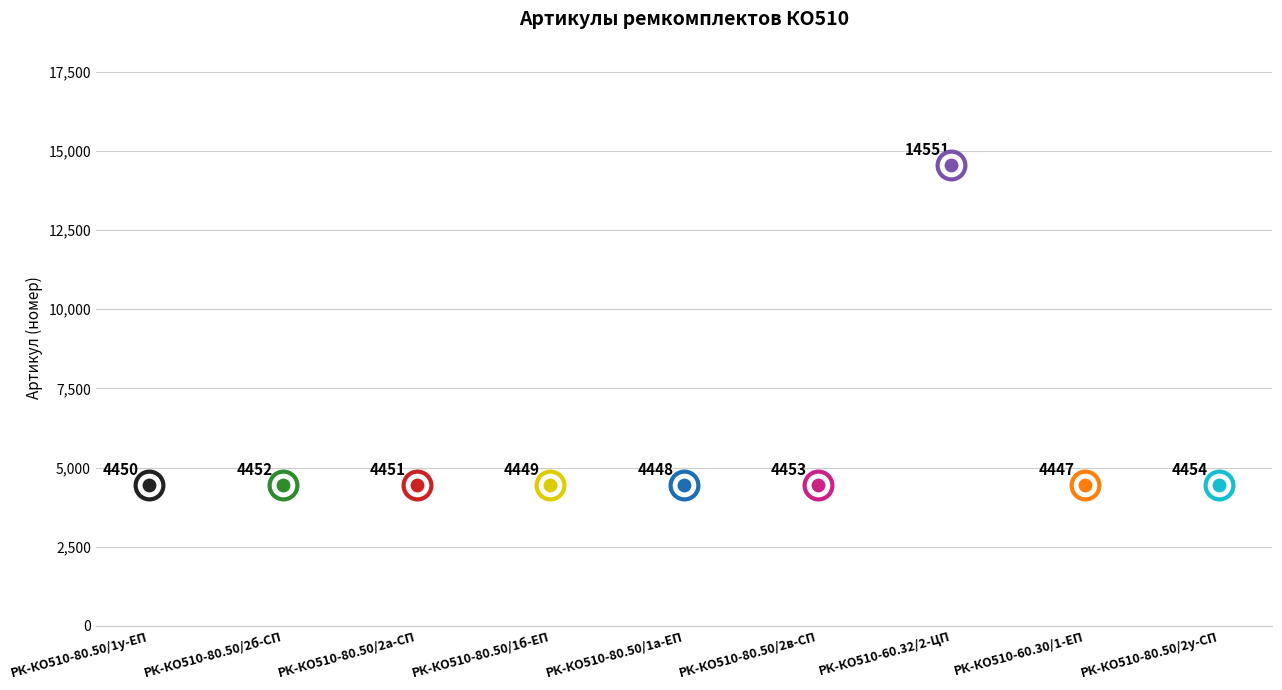

What is the change in value from РК-КО510-80.50/1у-ЕП to РК-КО510-80.50/2б-СП?

+2